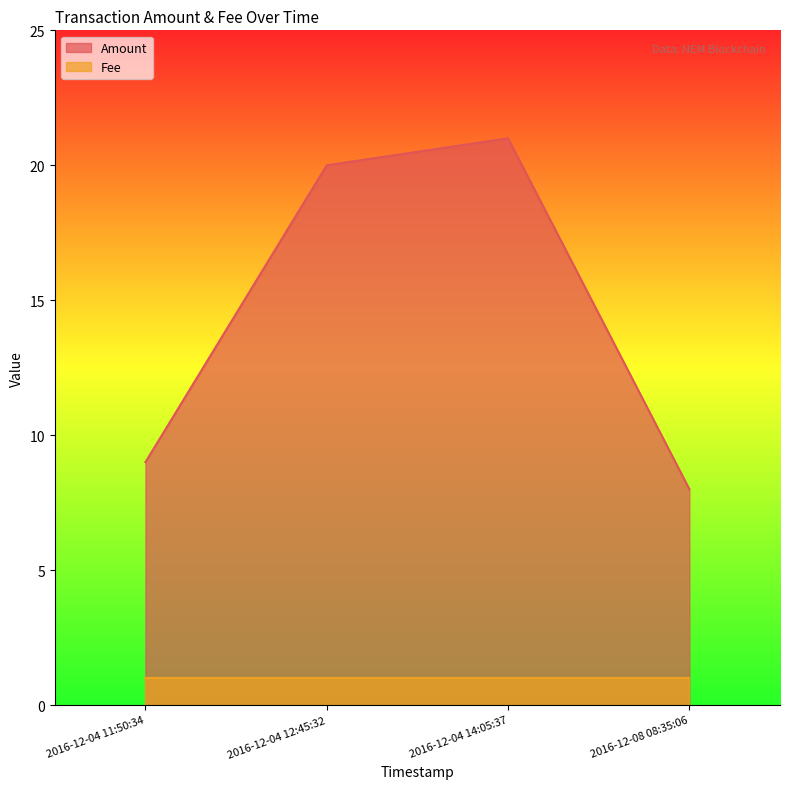

The value at 2016-12-04 12:45:32 is 20. True or false?

True